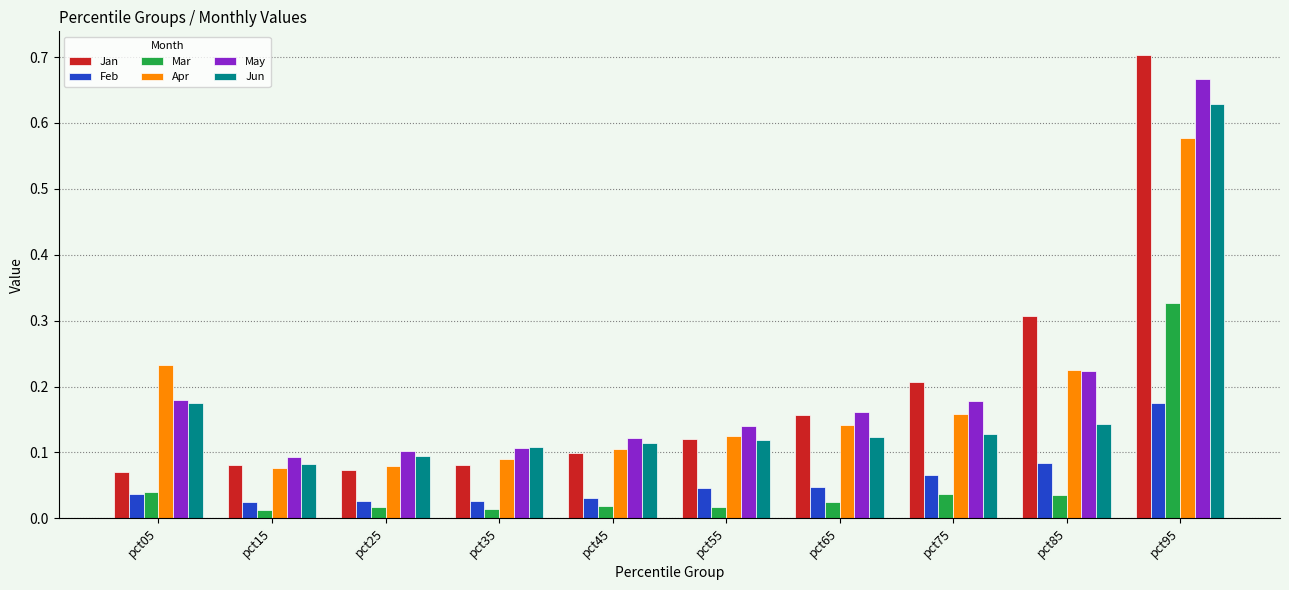

The value of May at pct35 is 0.0. True or false?

False